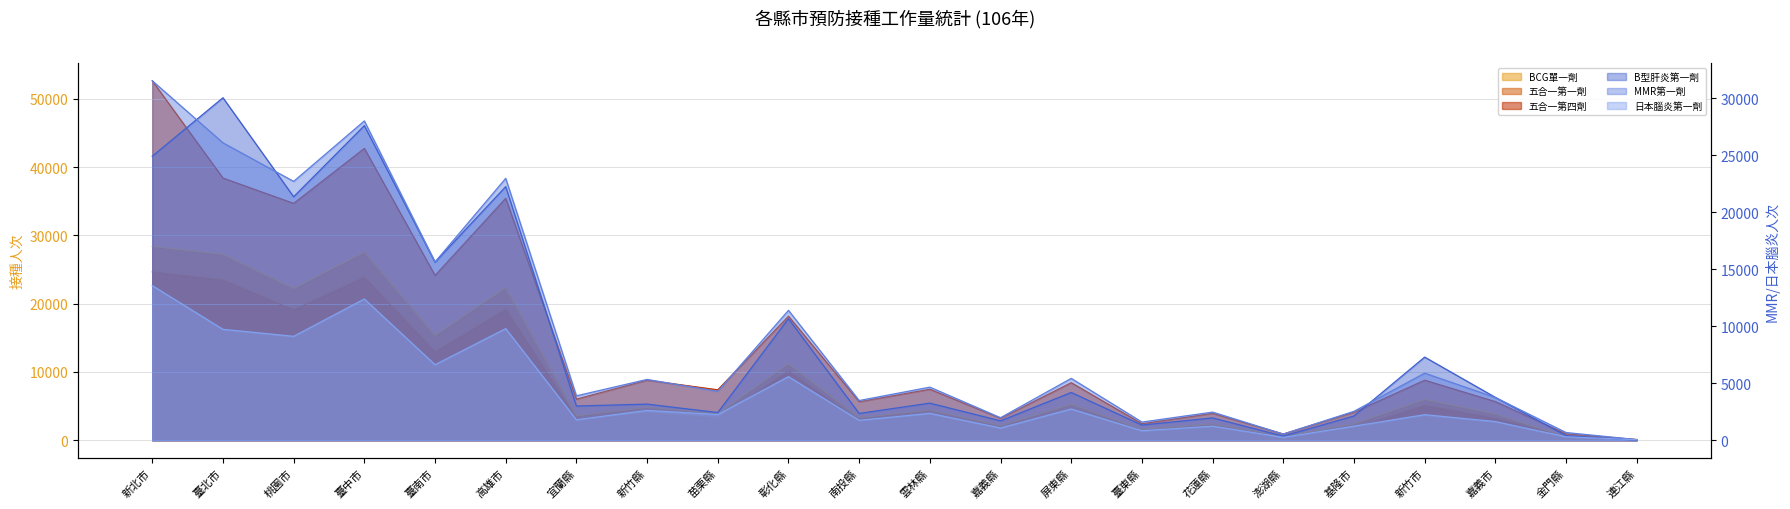

What position from the right is 苗栗縣?

14